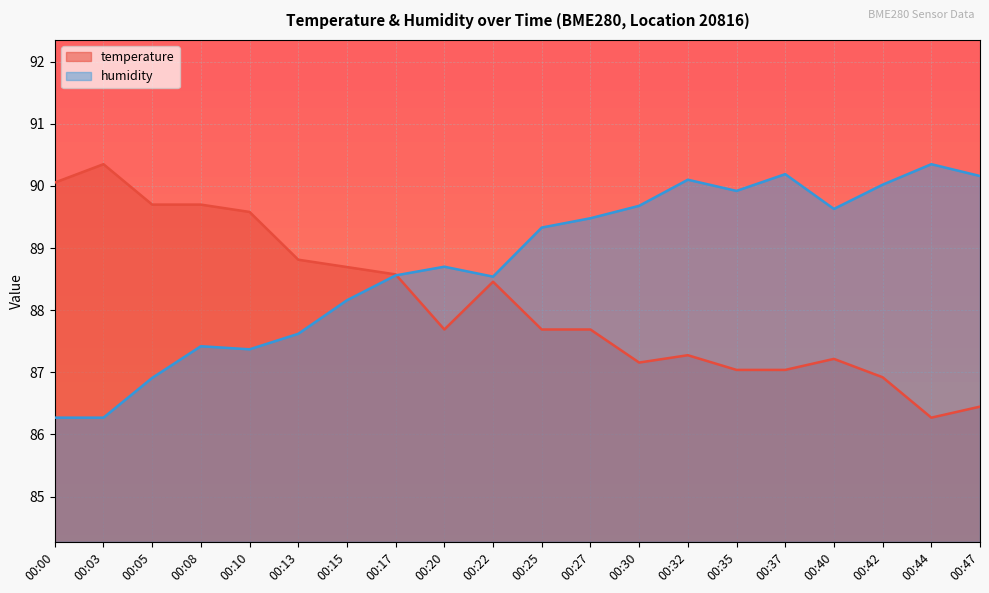

At how many categories does at least one series exceed 87?

20